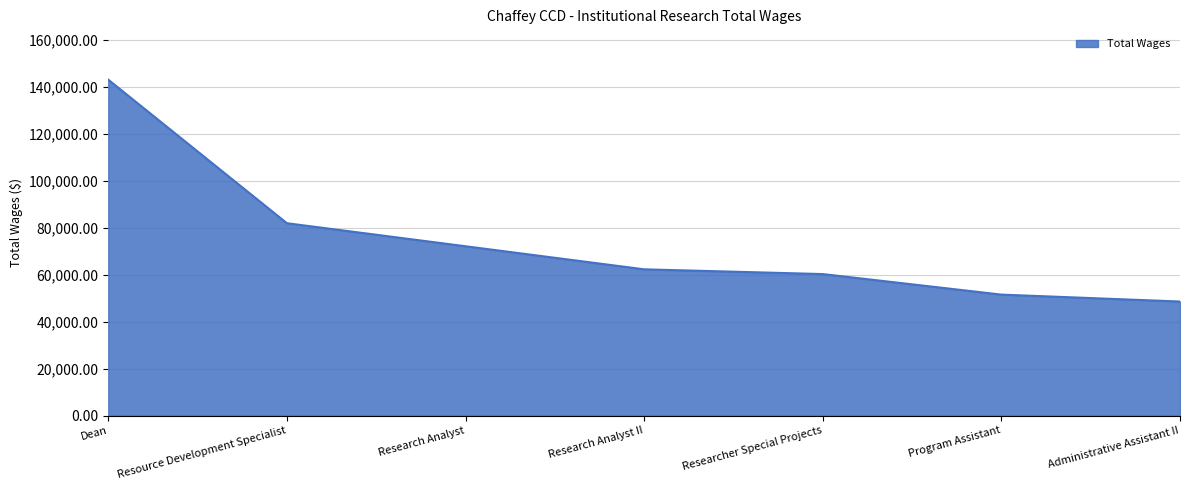

Which label corresponds to the largest value in the chart?

Dean